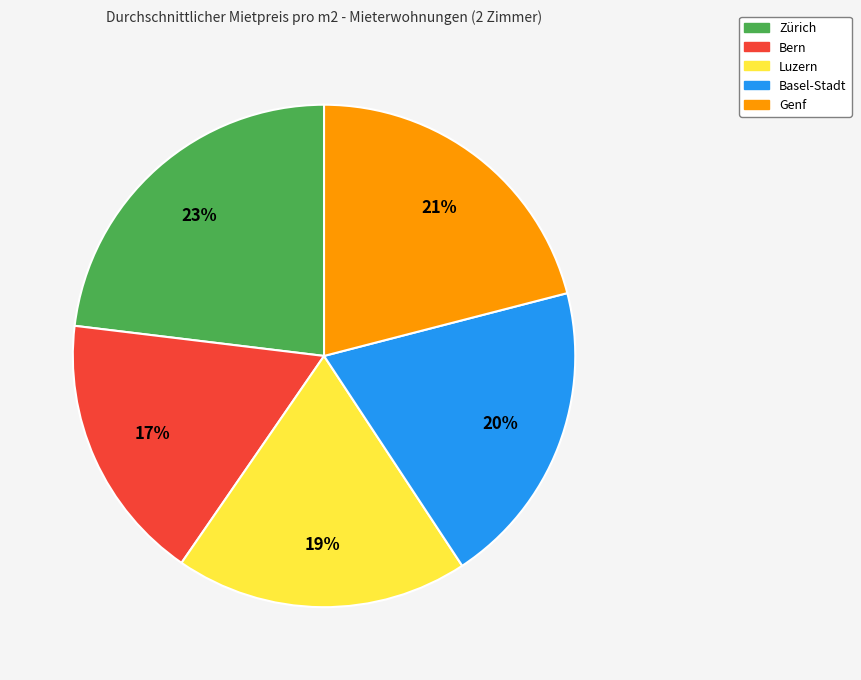

Which category has the biggest portion of the pie?

Zürich